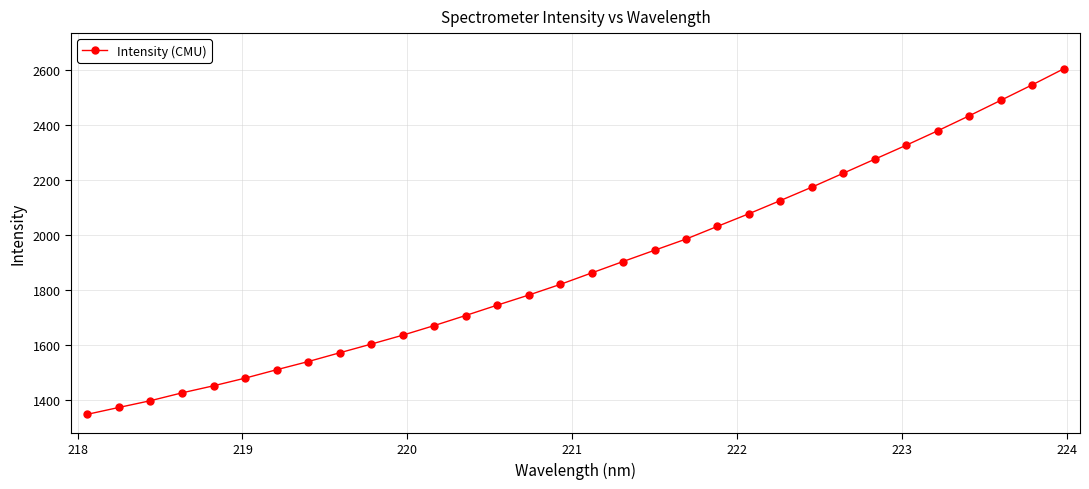

True or false: there are more than 2 points higher than both neighbors.

False